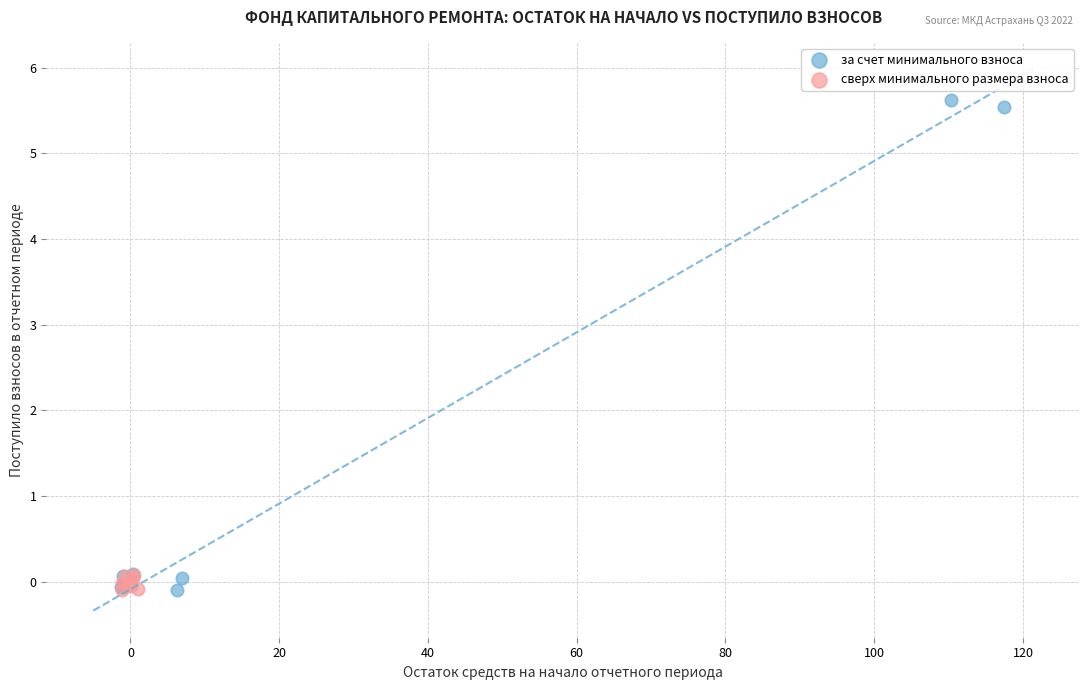

Which series contains the highest Y value?

за счет минимального взноса